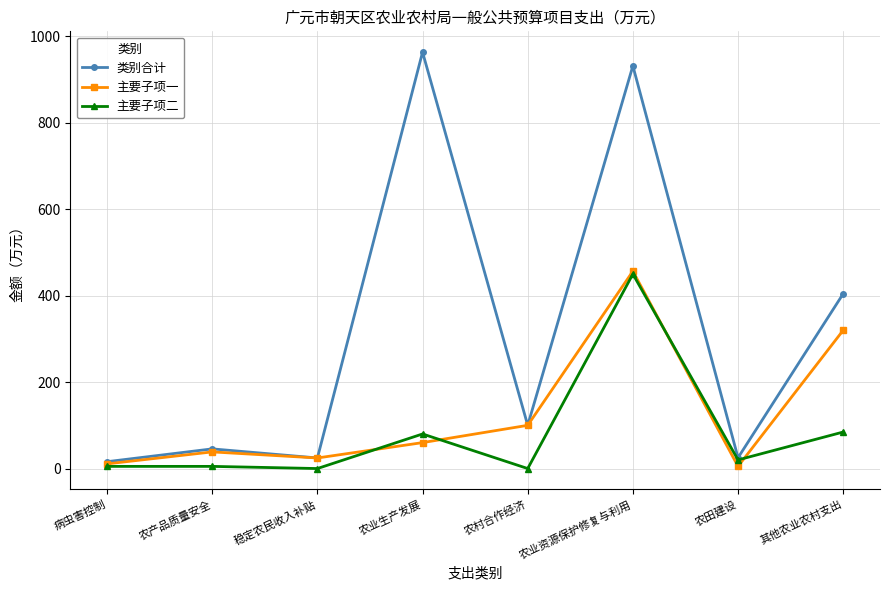

True or false: 主要子项一 has a value of 5.0 at 农田建设.

True